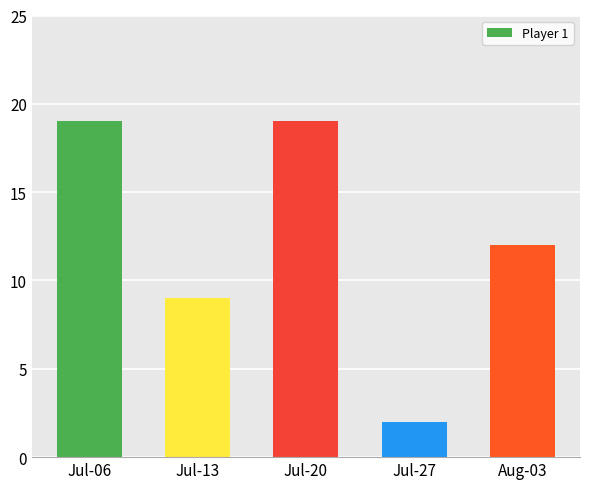

The value at Aug-03 is 12. True or false?

True